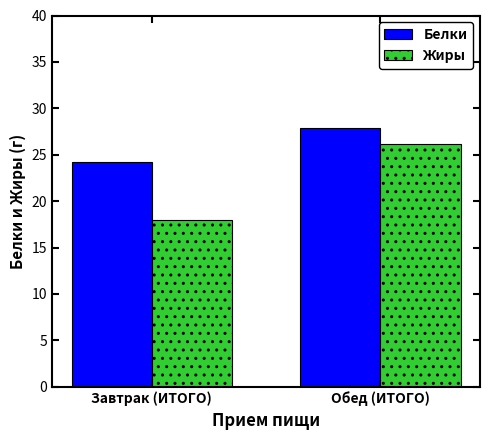

What is the difference between the Белки values at Обед (ИТОГО) and Завтрак (ИТОГО)?

3.7